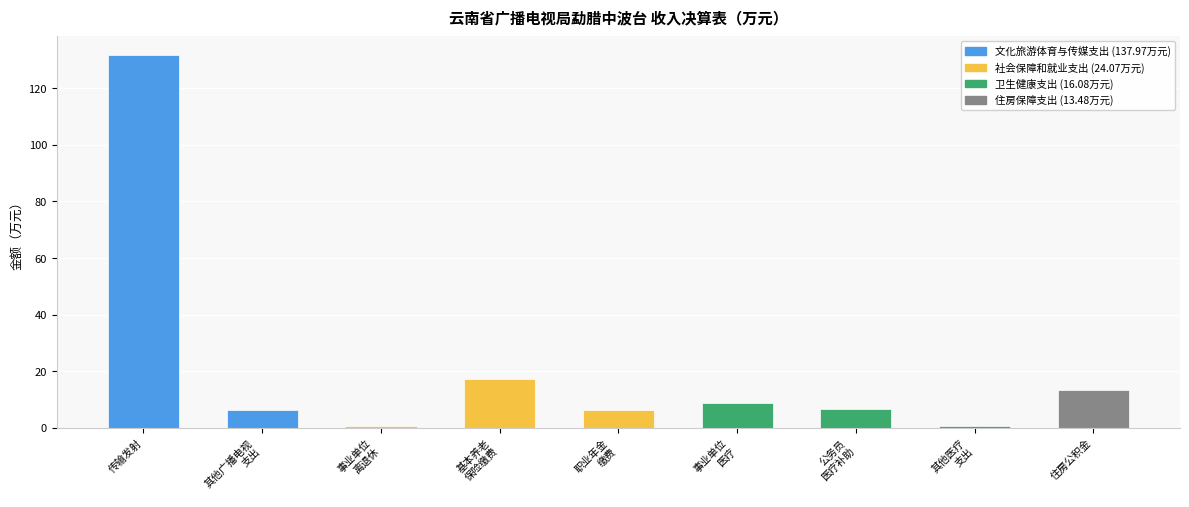

Which category has the highest value across all series?

传输发射